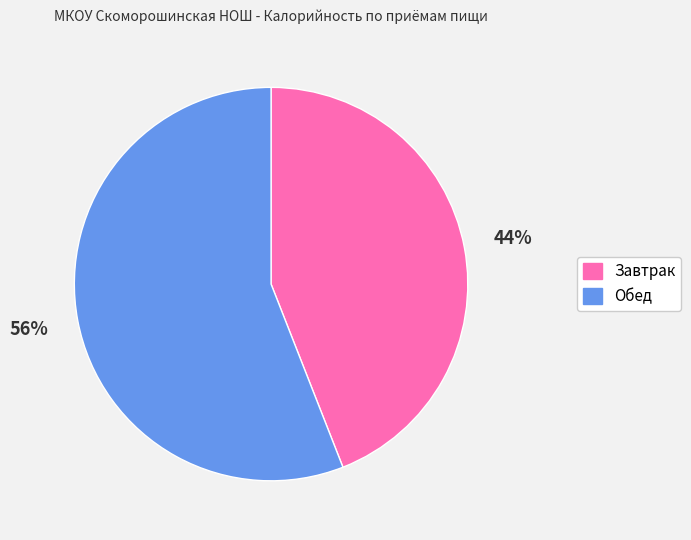

To the nearest percent, what is the combined percentage of Завтрак and Обед?

100%